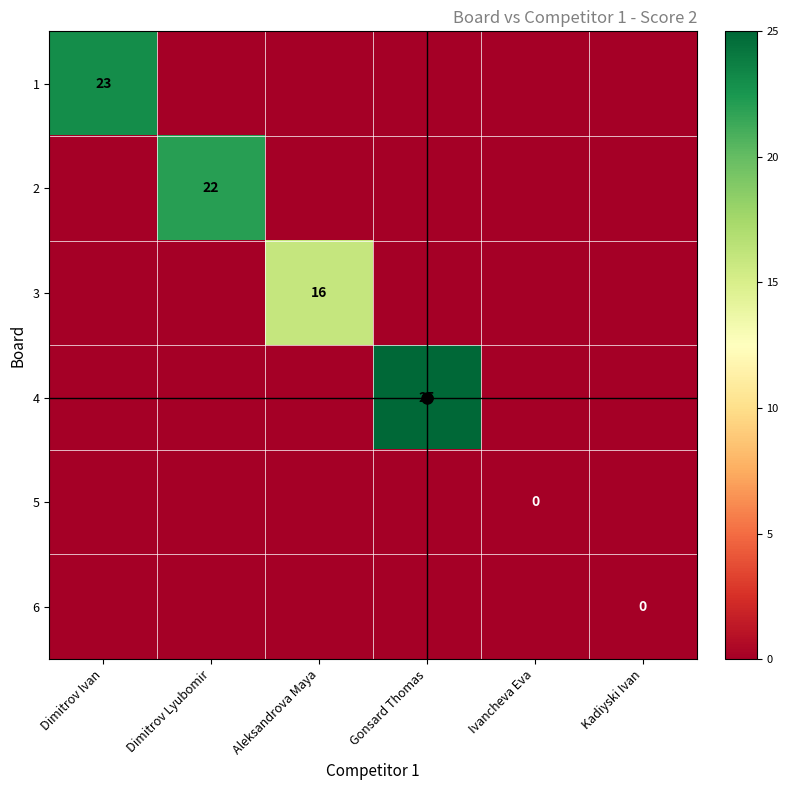

The value of 2 at Dimitrov Lyubomir is 22. True or false?

True